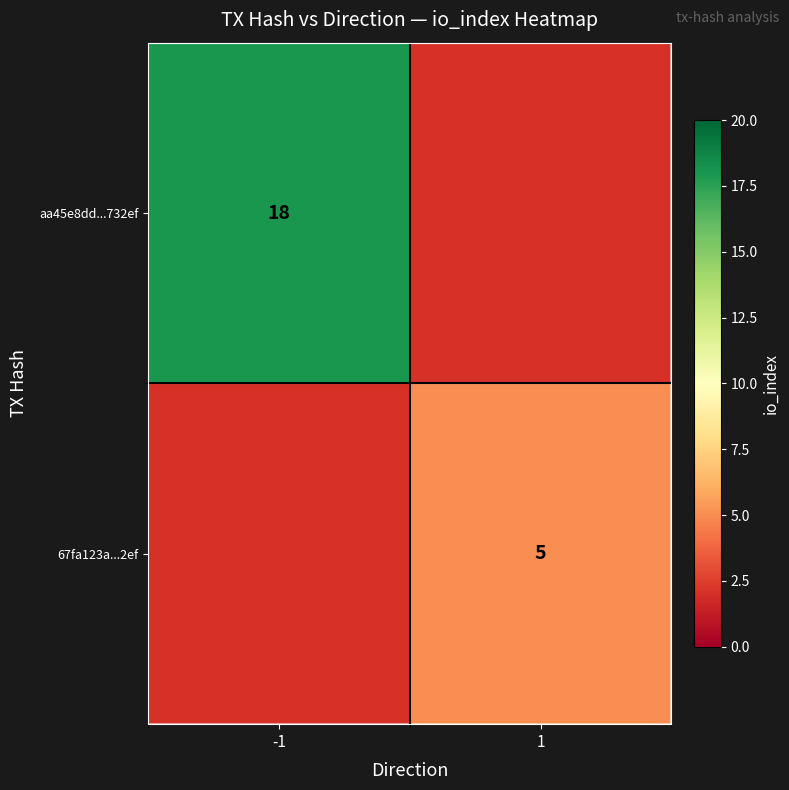

How many data points does each series have?

2